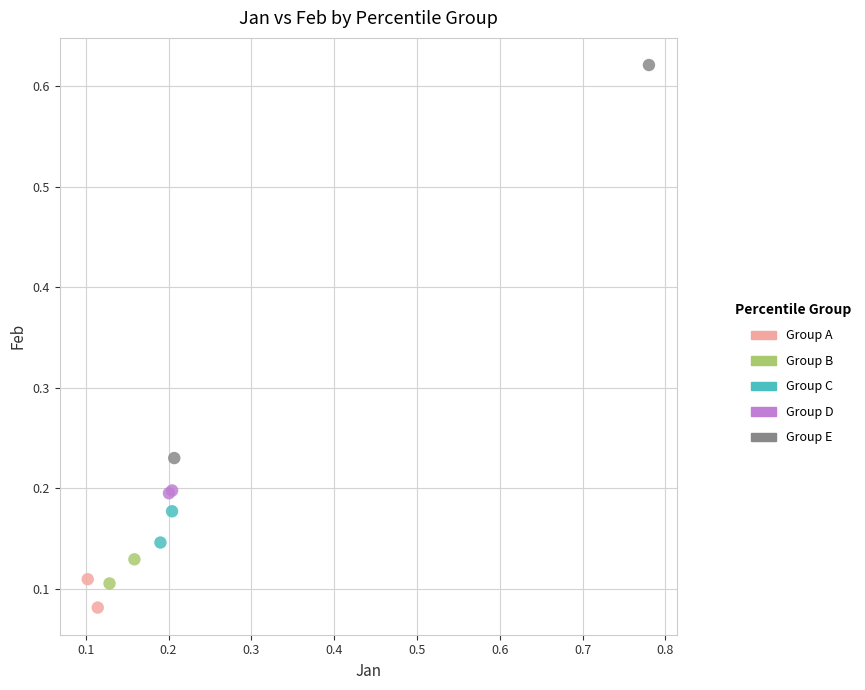

What are all the series names shown in the legend?

Group A, Group B, Group C, Group D, Group E